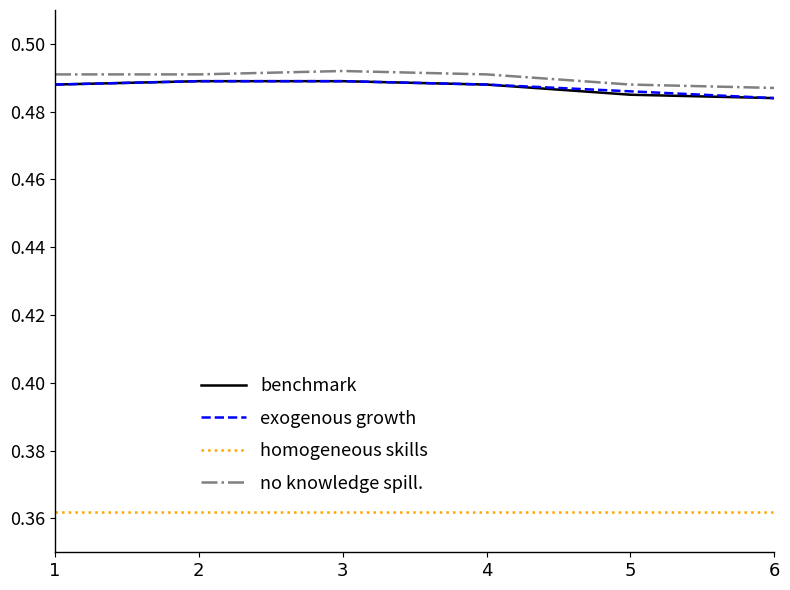

True or false: homogeneous skills and no knowledge spill. cross at least once.

False